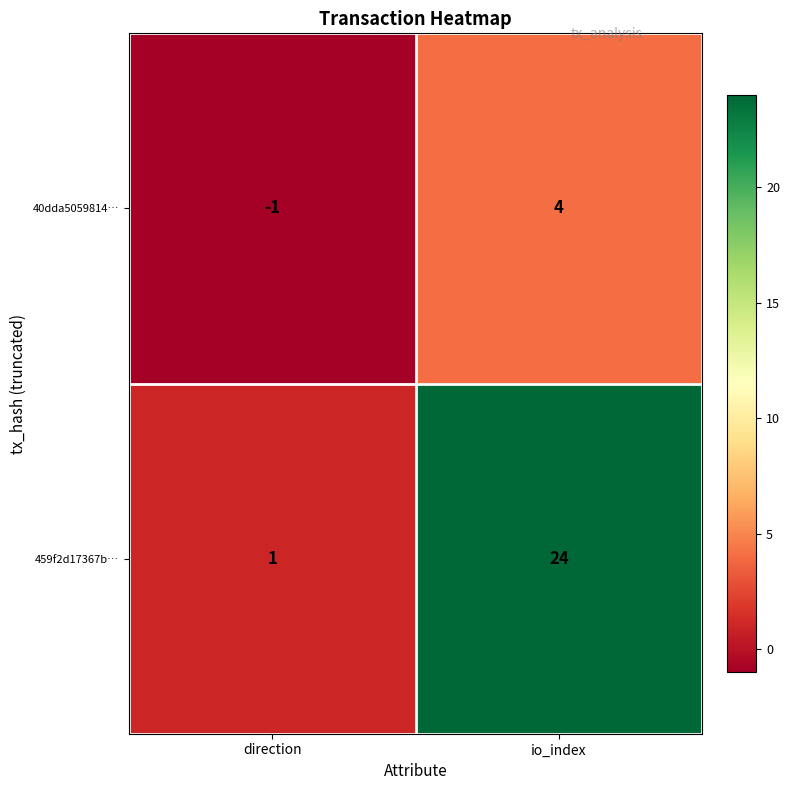

Reading right to left, what are all the values shown in this chart?

40dda5059814…: io_index=4	direction=-1
459f2d17367b…: io_index=24	direction=1